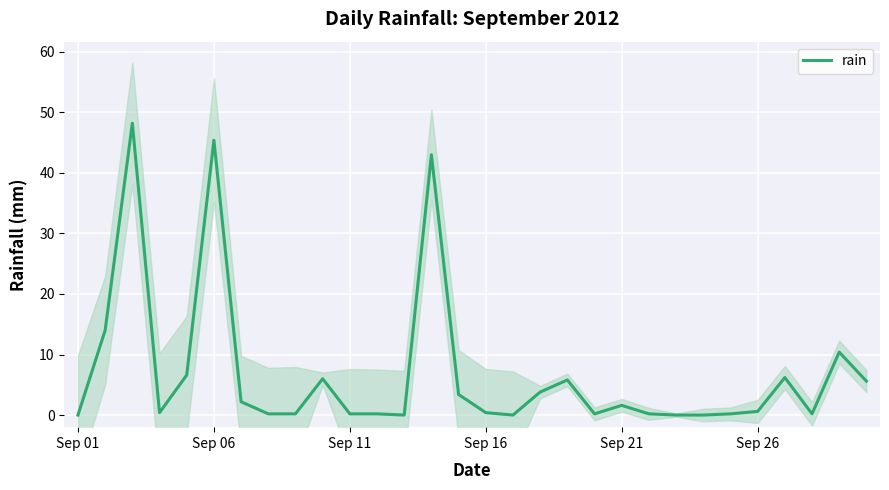

Read the value at 24.

0.2